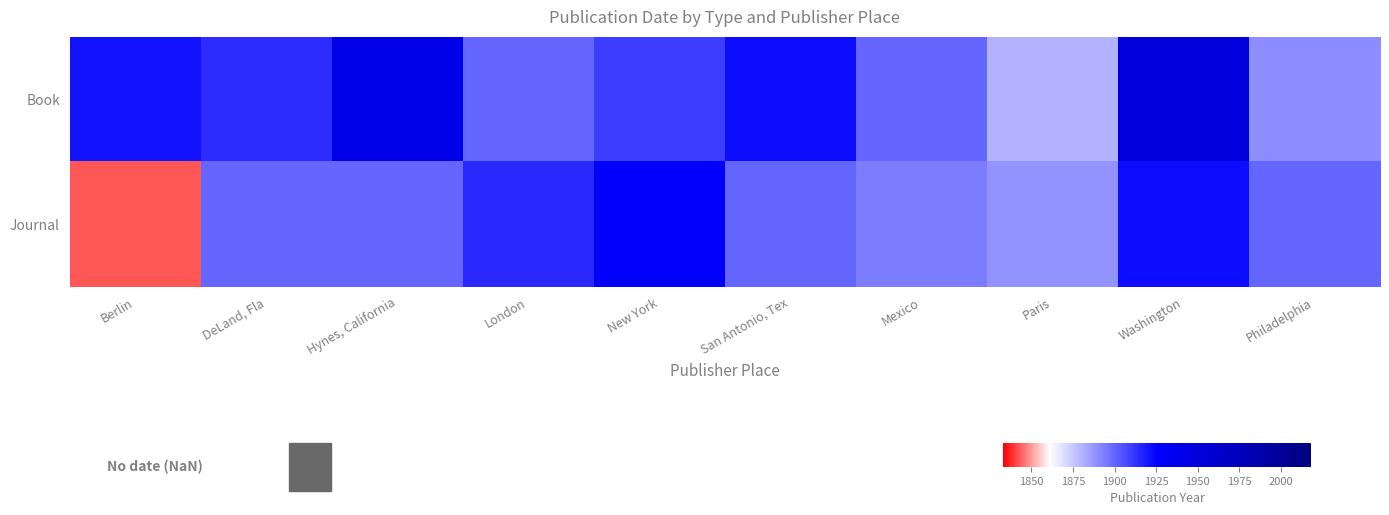

How many categories are shown in the chart?

10